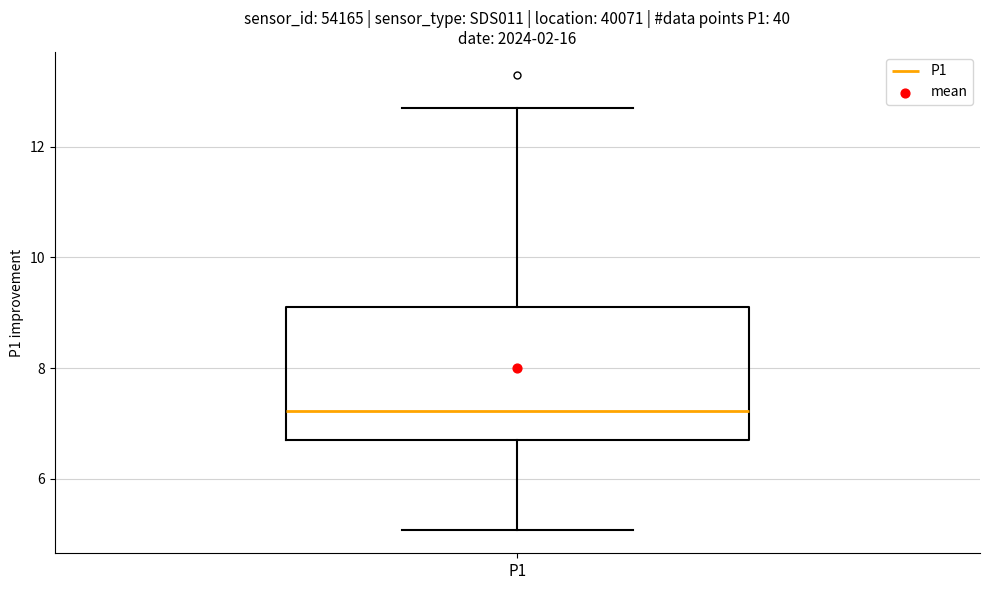

Transcribe this box plot: give where the median line is, the range the box spans, and where the two whiskers end, as read against the y-axis. The values are not printed on the chart, so give them approximately, as read against the axis.

median 7.2, box 6.6 to 9.2, whiskers 5.0 to 12.8